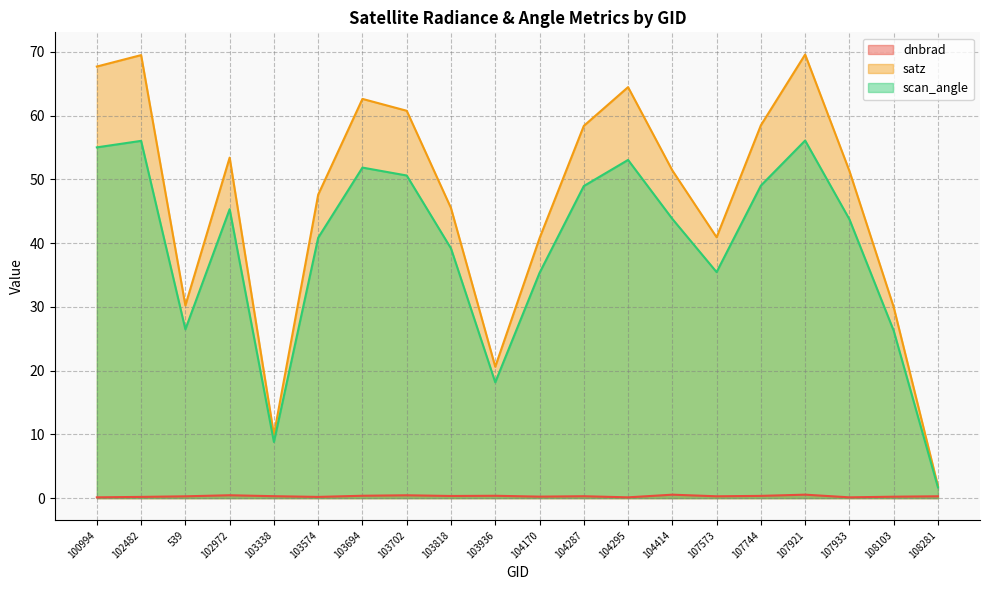

Where is the first local minimum for scan_angle?

539